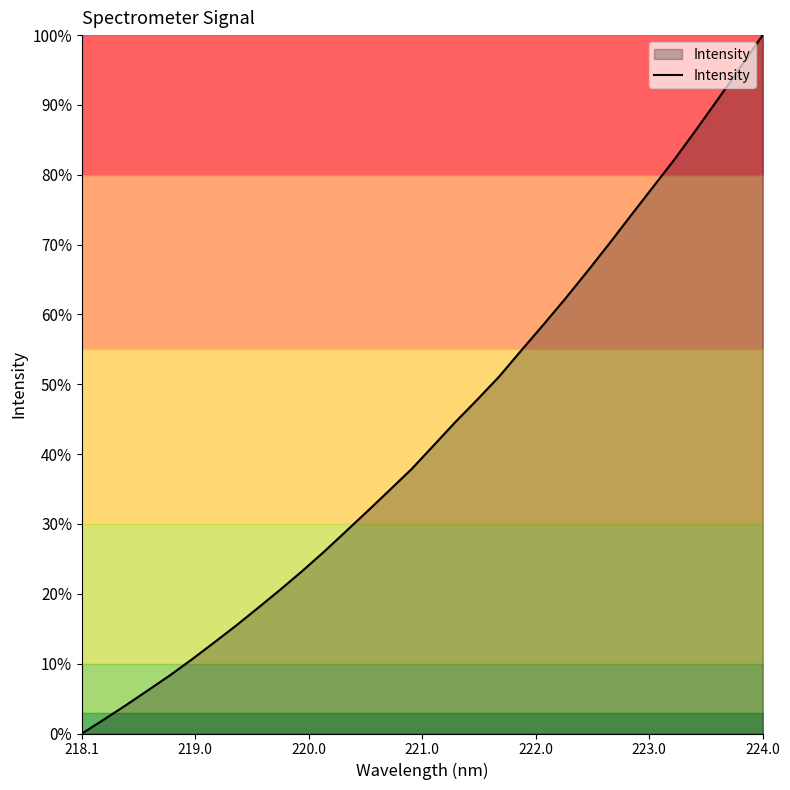

What is the difference between the maximum and minimum values?

100.0